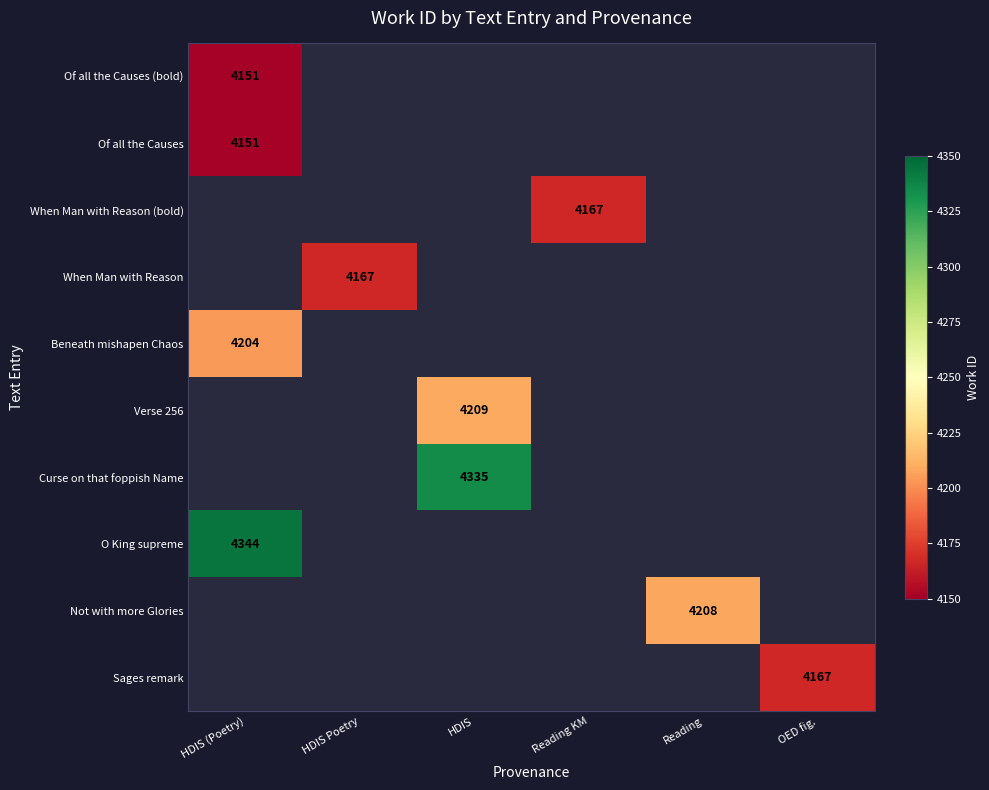

Is the value of Sages remark at OED fig. greater than the value of Of all the Causes (bold) at HDIS (Poetry)?

Yes